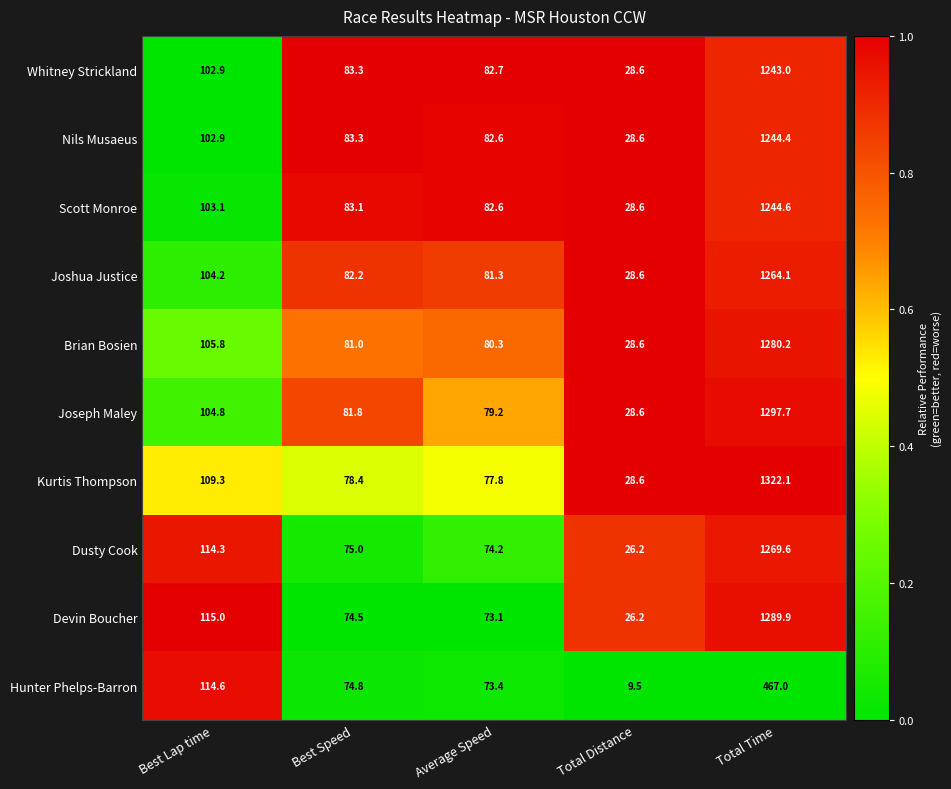

What is the total value across all series at Average Speed?

787.2